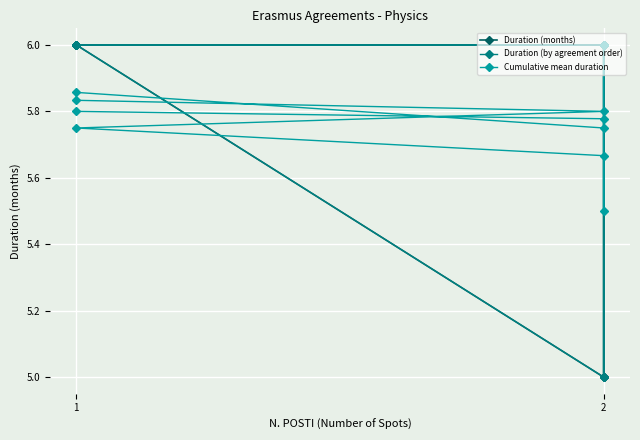

Is it true that Duration (months) equals 6.0 at 1?

True